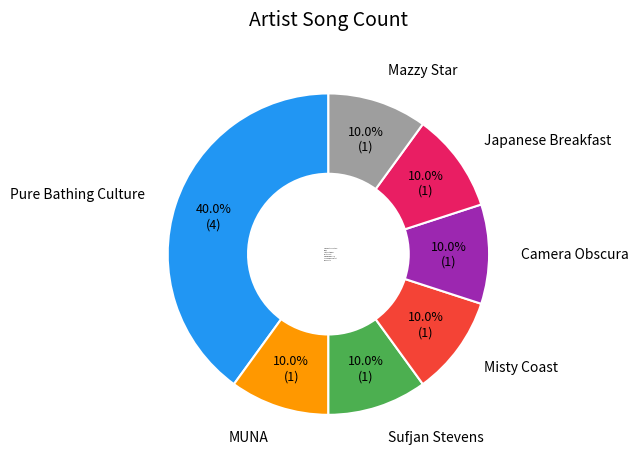

True or false: Sufjan Stevens accounts for 10% of the total.

True